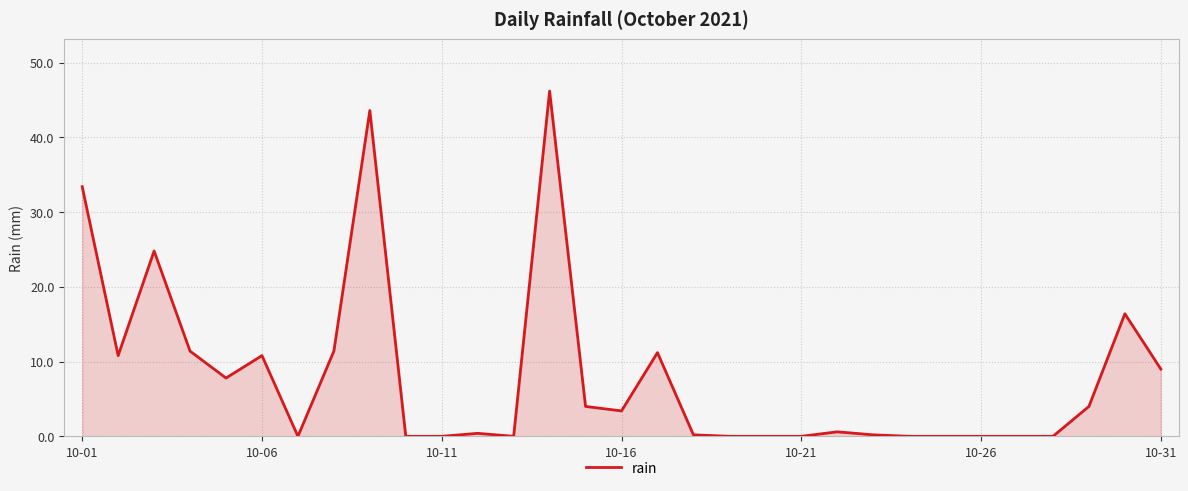

What is the difference between the maximum and minimum values?

46.2